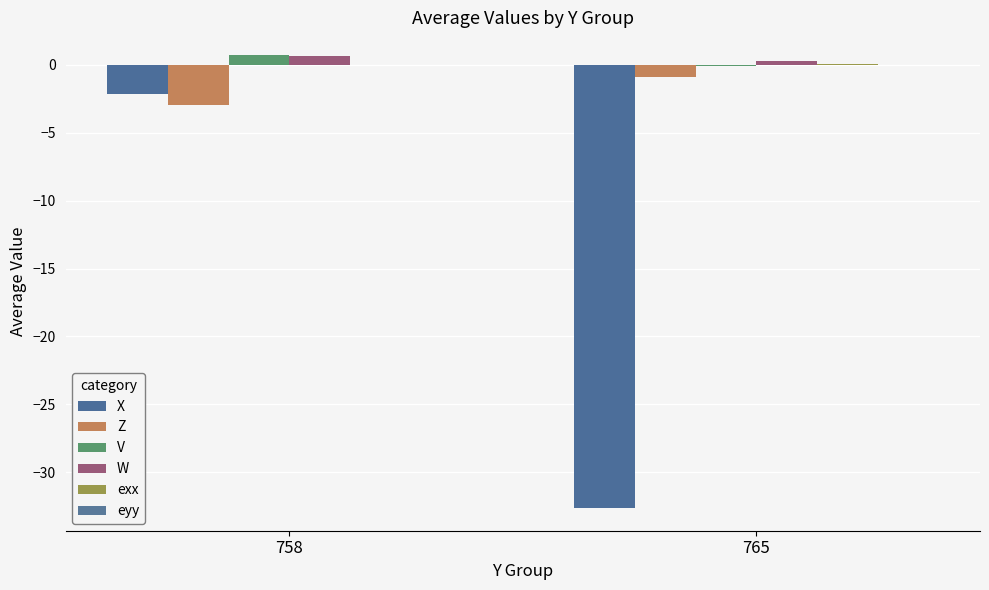

What is the average value of the Z series?

-1.9